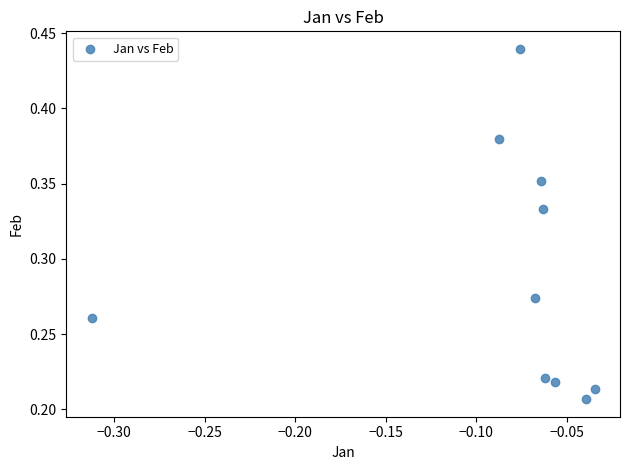

How many data points are displayed?

10